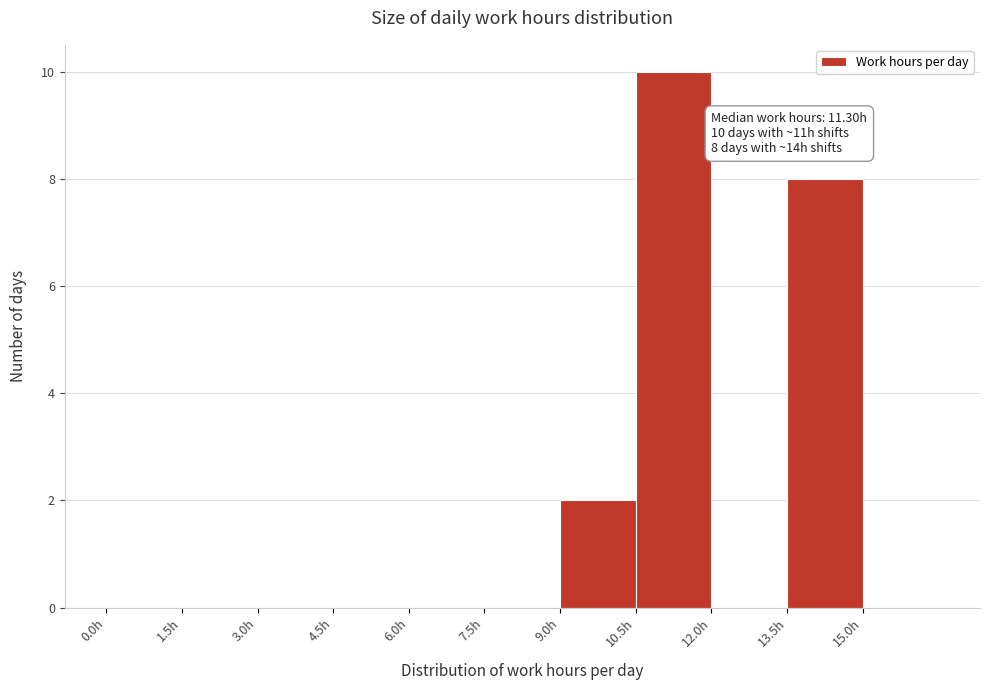

Which range on the x-axis has the tallest bar?

10.5 to 12.0